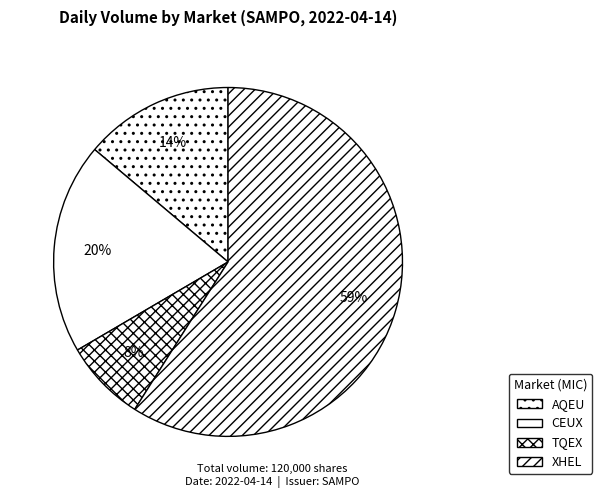

To the nearest percent, what is the difference between the TQEX and CEUX slice percentages?

12%